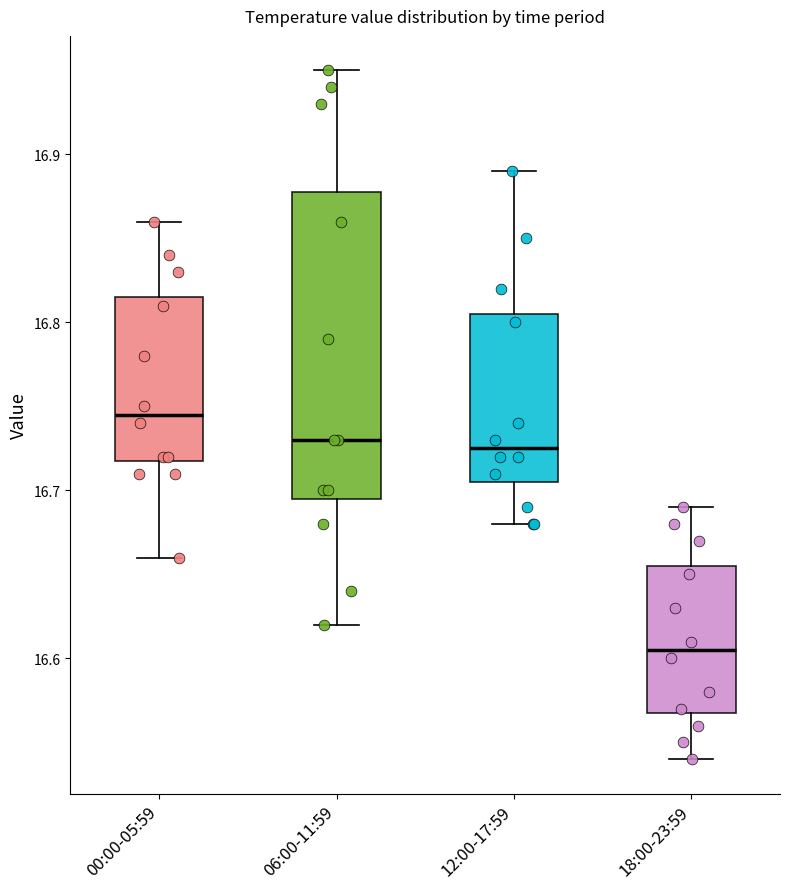

Which box has the lowest median line?

18:00-23:59